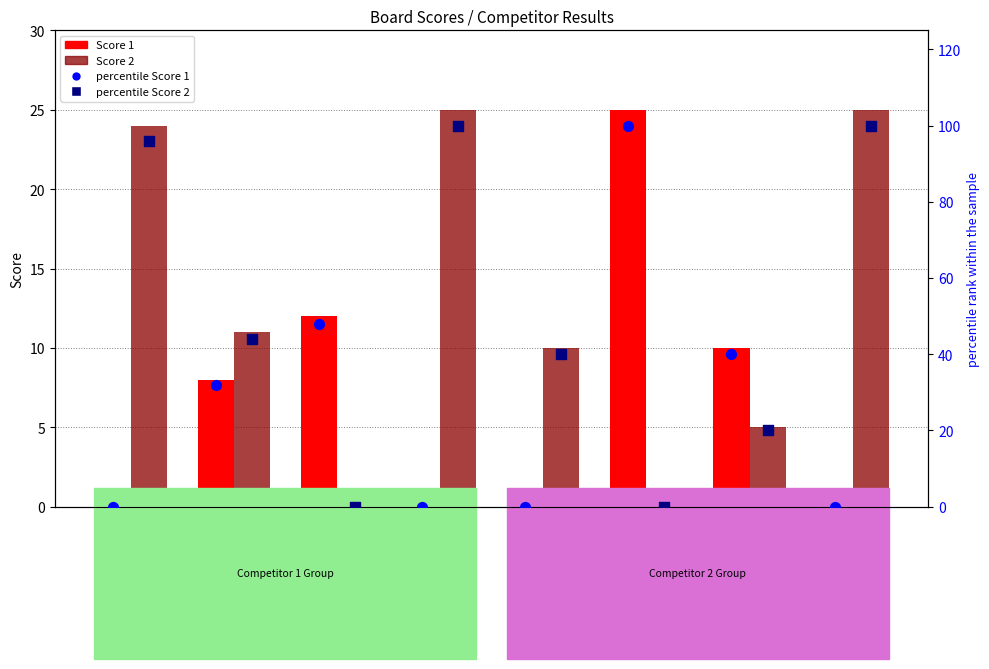

What is the total value across all series at Board 6?

125